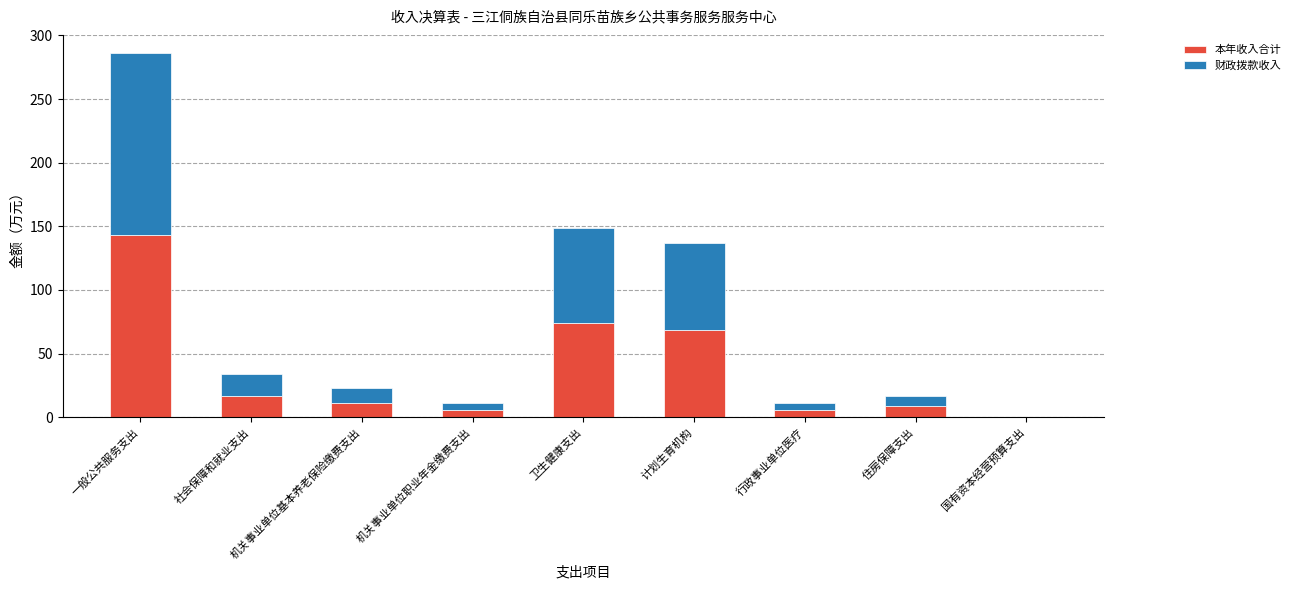

What is the approximate value of 本年收入合计 at 机关事业单位基本养老保险缴费支出?

11.3